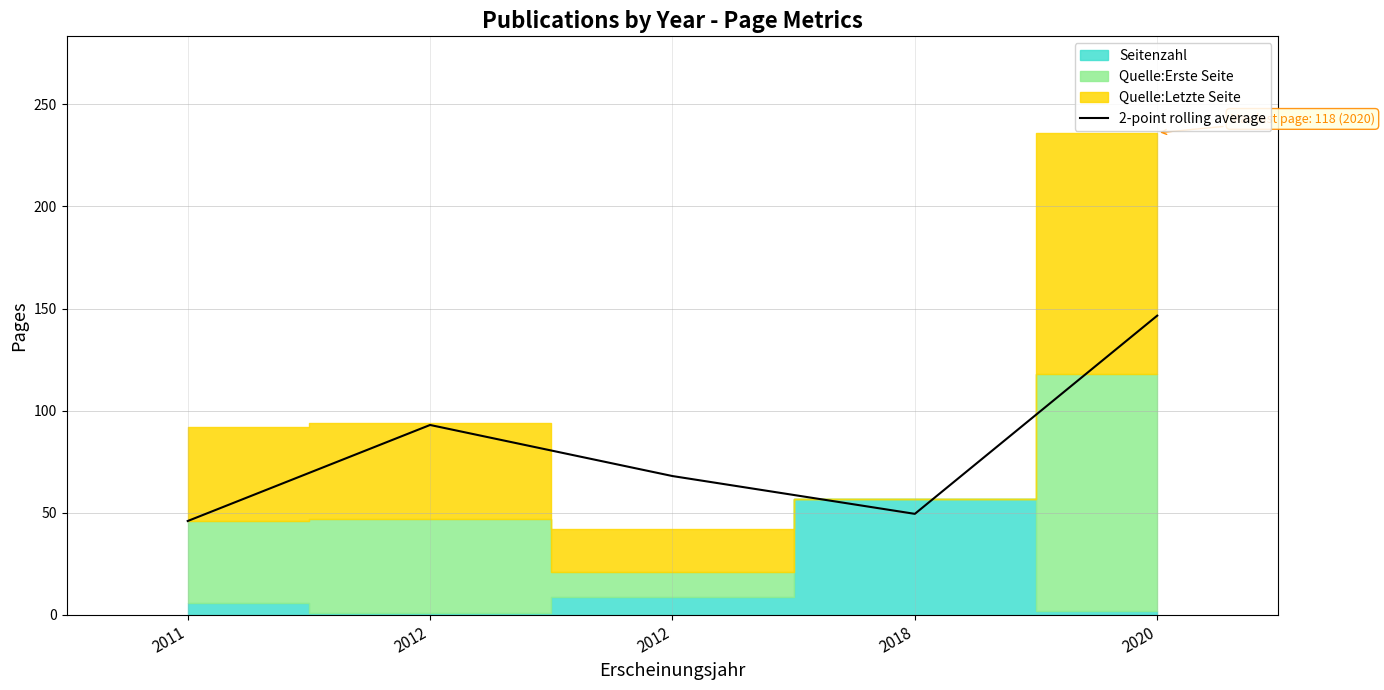

True or false: the data shows 49.5 at 2018.

True